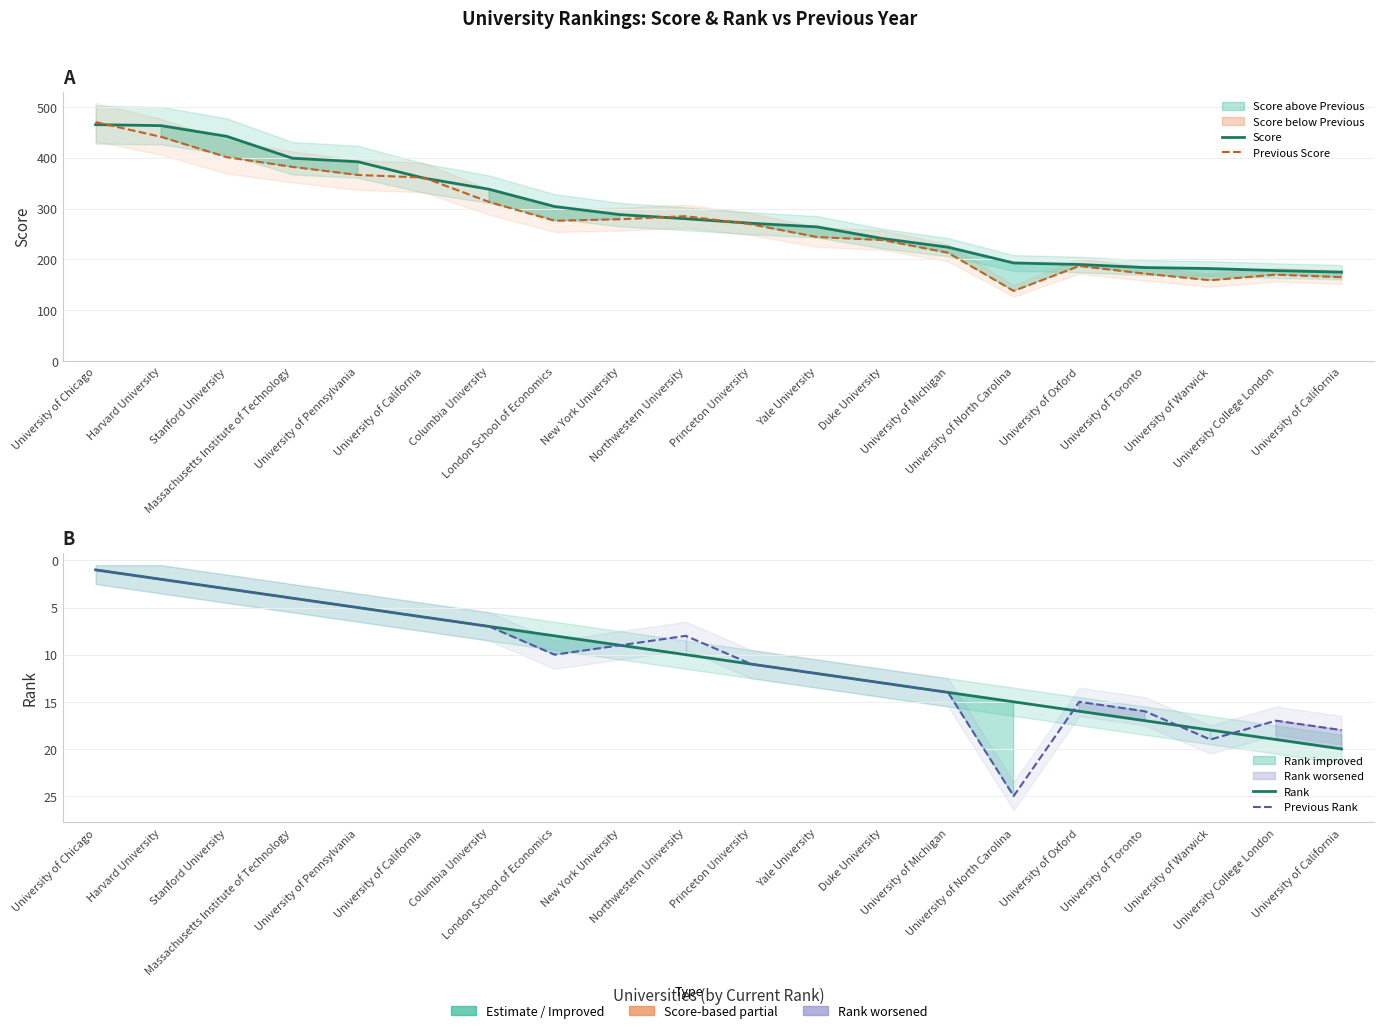

Rank the series by their maximum value, from lowest to highest.

Rank, Previous Rank, Score, Previous Score